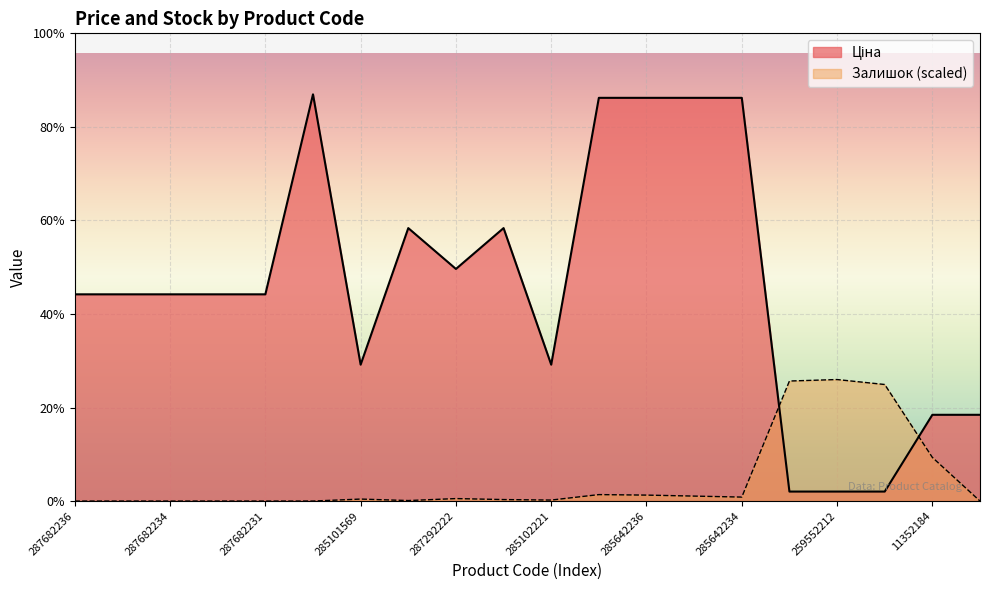

What is the lowest value of the Ціна series?

701.4